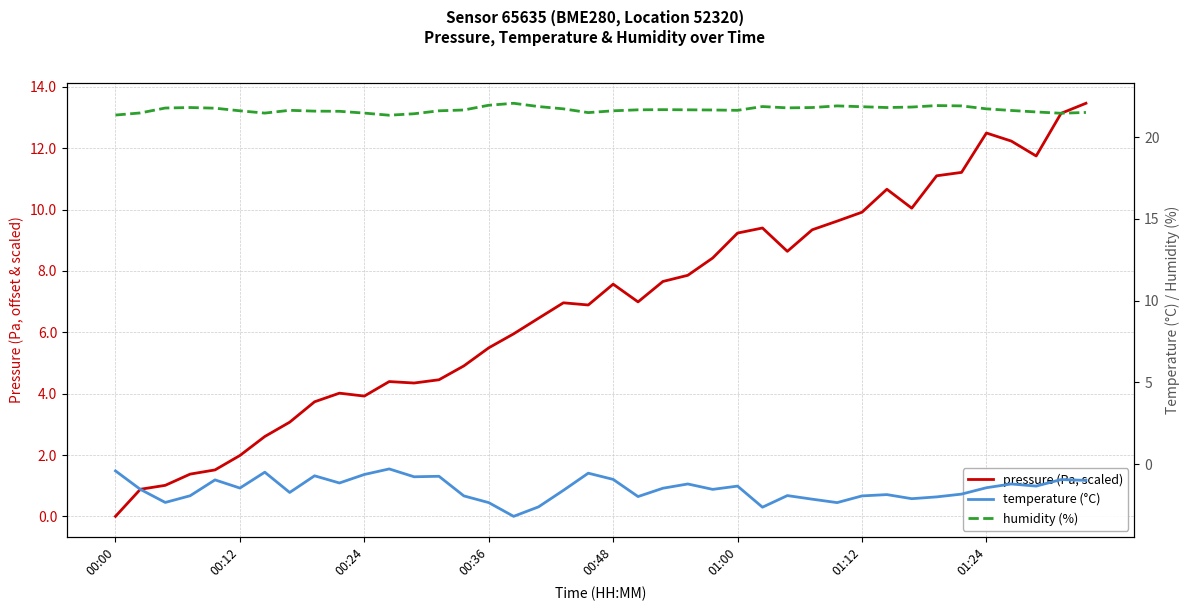

Which series has the largest total across all categories?

humidity (%)